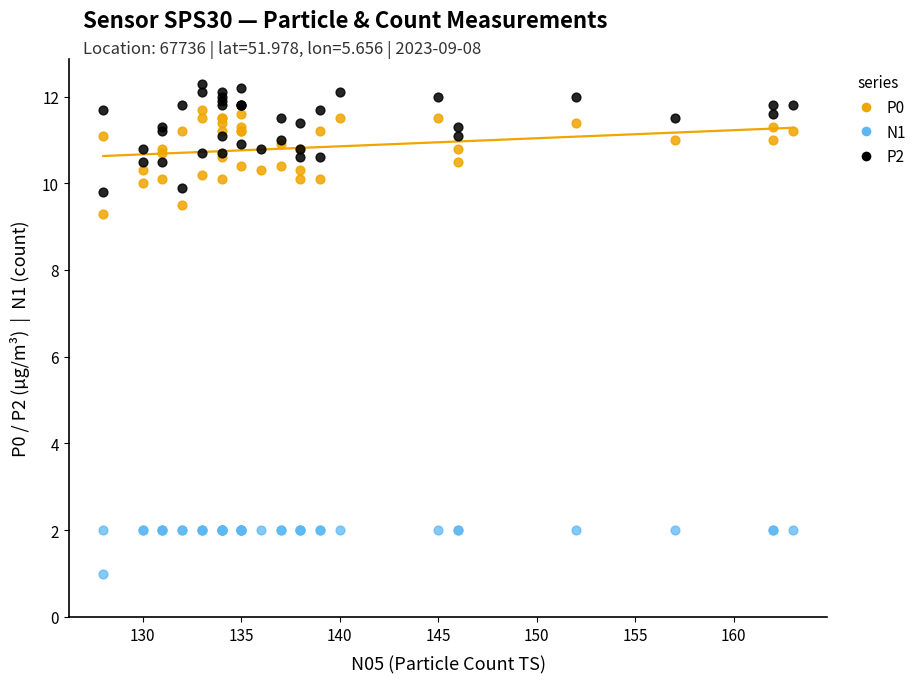

Which series reaches the maximum Y coordinate?

P2